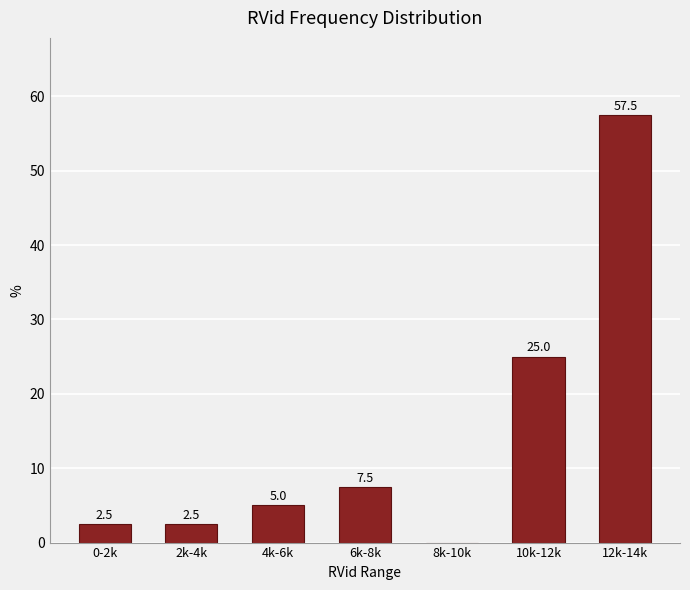

What is the change in value from 2k-4k to 10k-12k?

+22.5